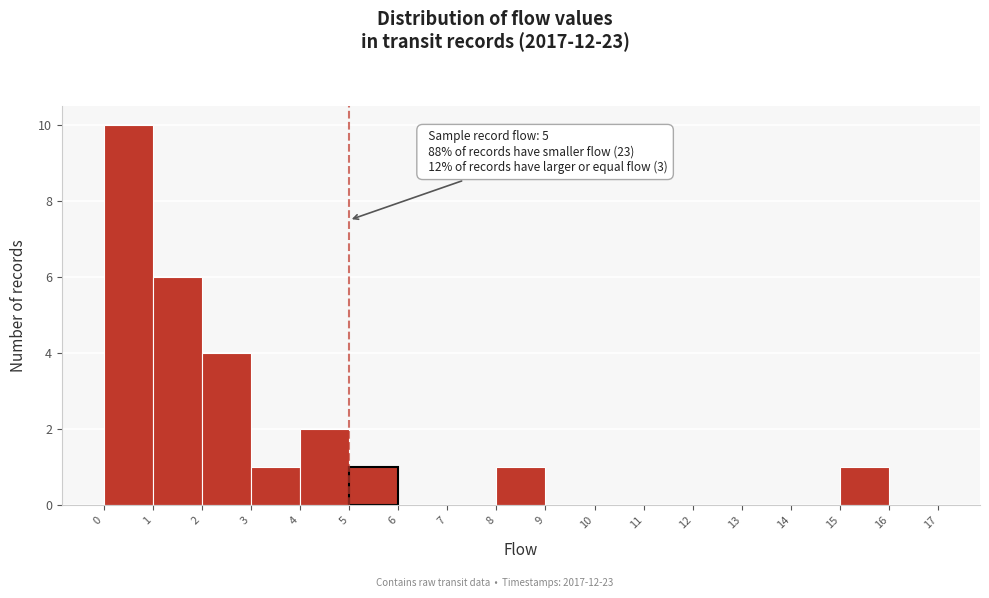

Over which range of the x-axis is the bar tallest?

0 to 1